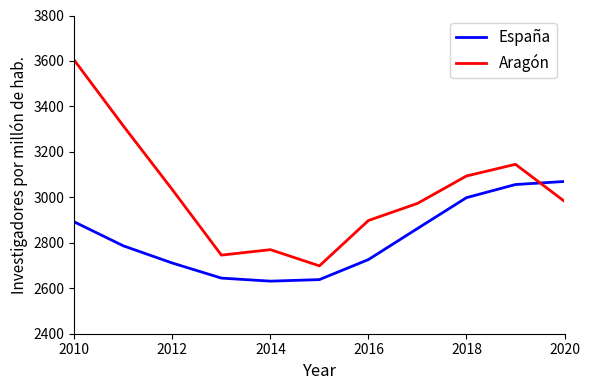

What is the smallest value displayed?

2631.3